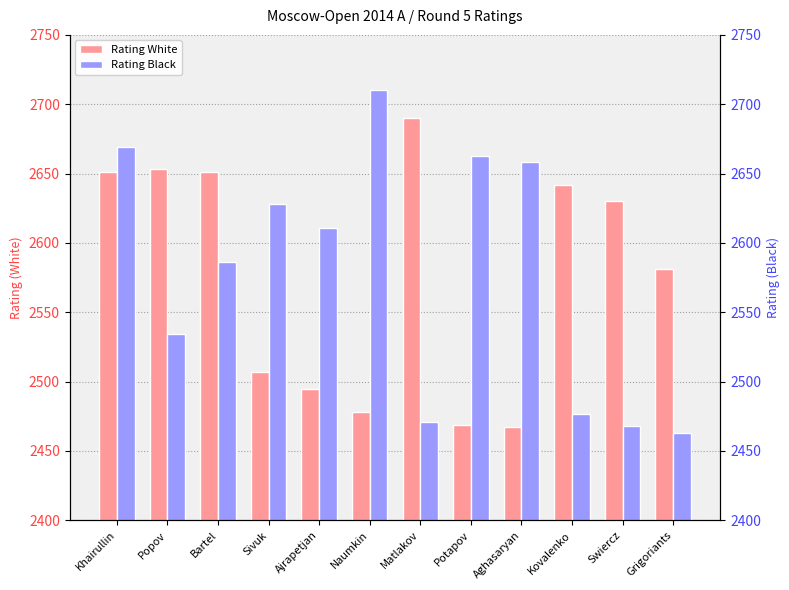

Between Kovalenko and Ajrapetjan, which is larger?

Kovalenko